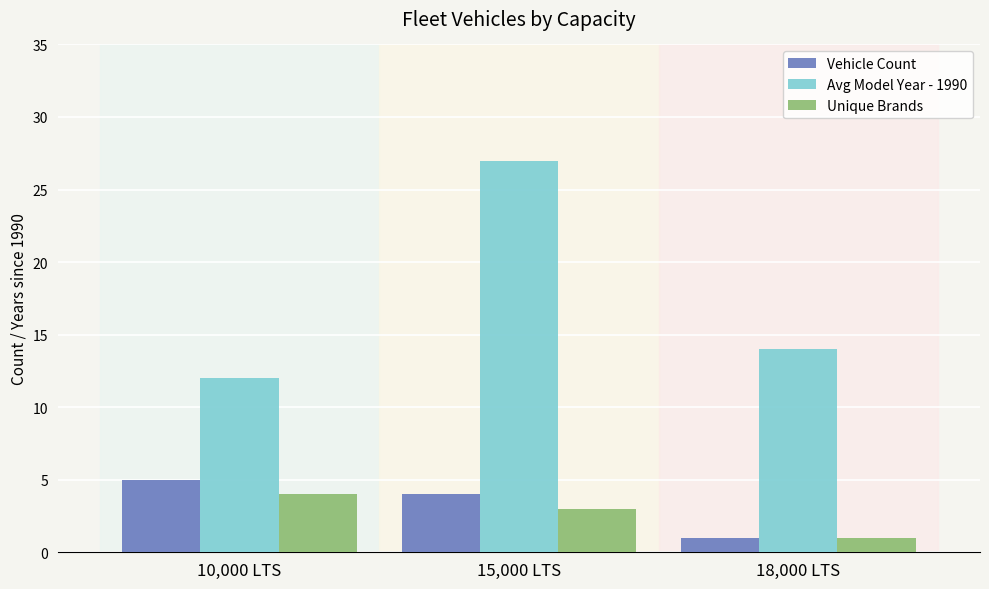

How many data points in Avg Model Year - 1990 are less than 14?

1